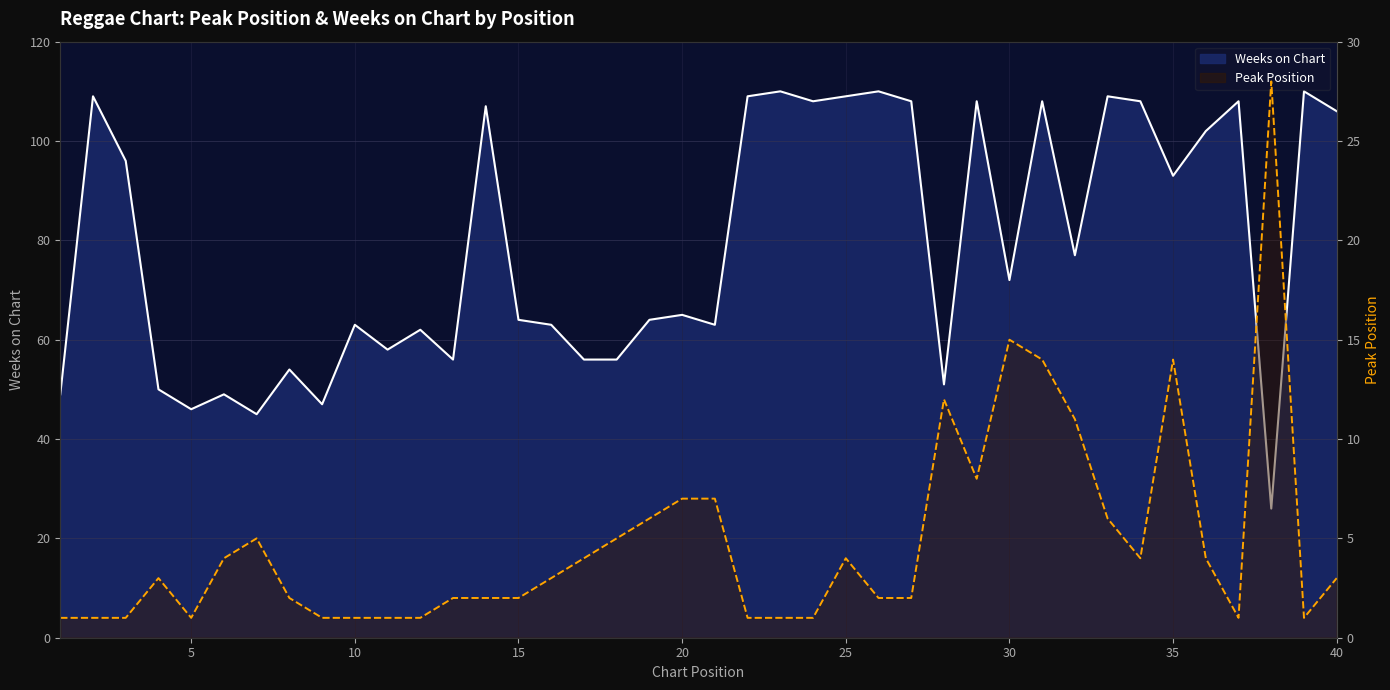

What is the minimum value shown in the chart?

1